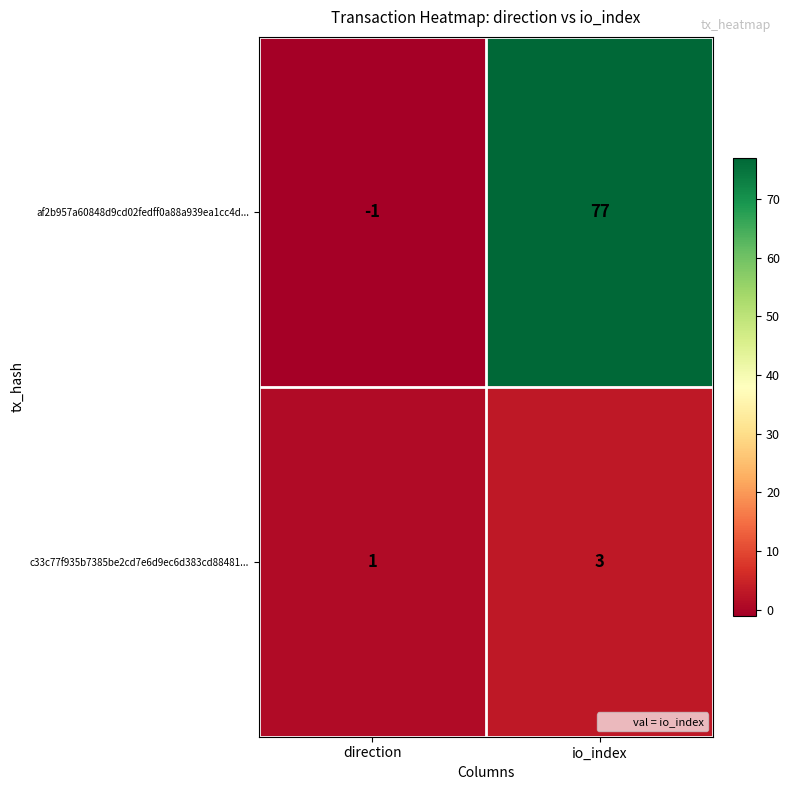

List the series in order of their peak value, lowest first.

c33c77f935b7385be2cd7e6d9ec6d383cd88481..., af2b957a60848d9cd02fedff0a88a939ea1cc4d...